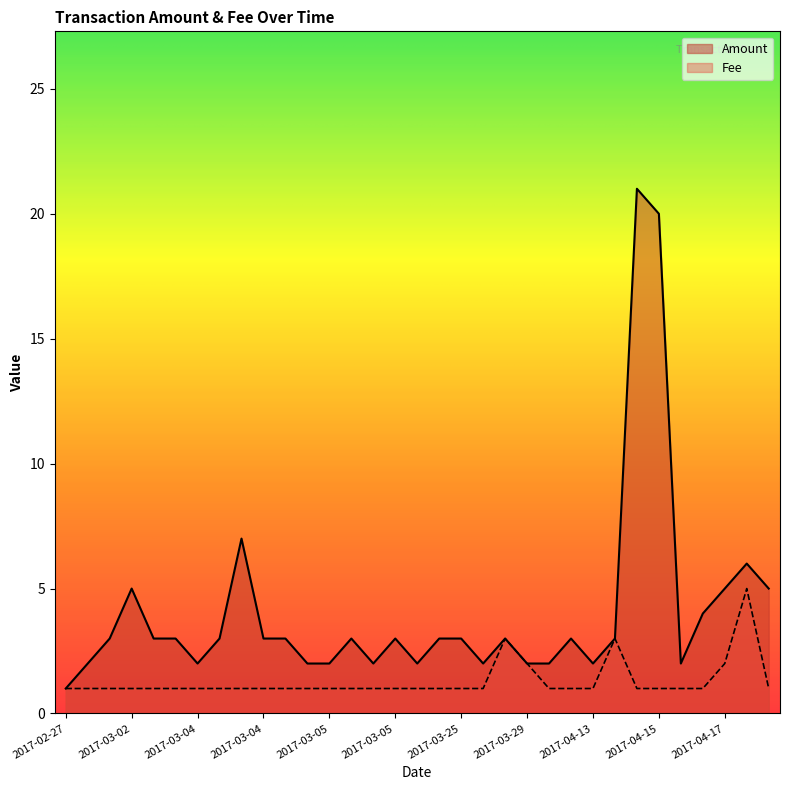

In Amount, how many points are higher than both neighbors (excluding endpoints)?

8